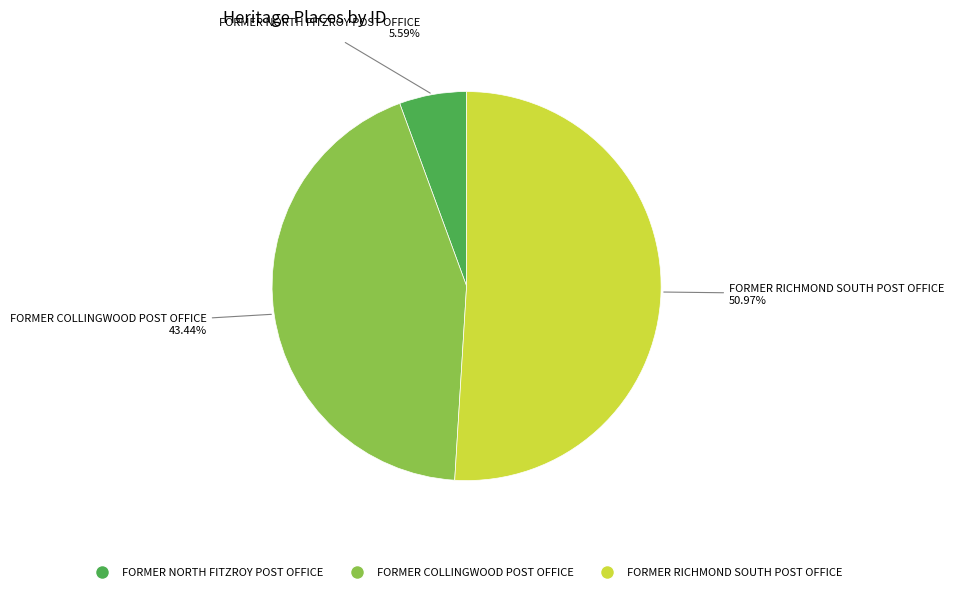

Is there any slice that represents more than half of the pie?

Yes